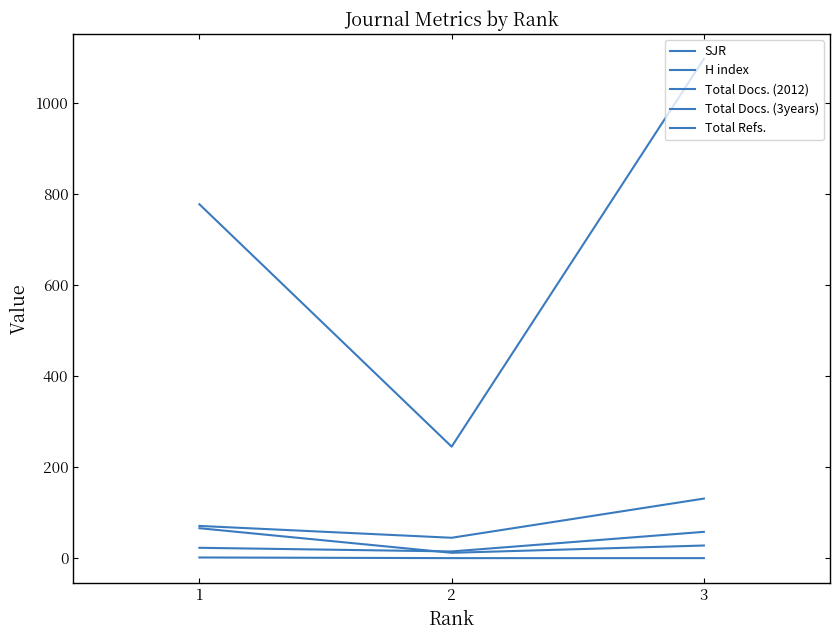

What is the sum of all Total Docs. (2012) values?

96.0